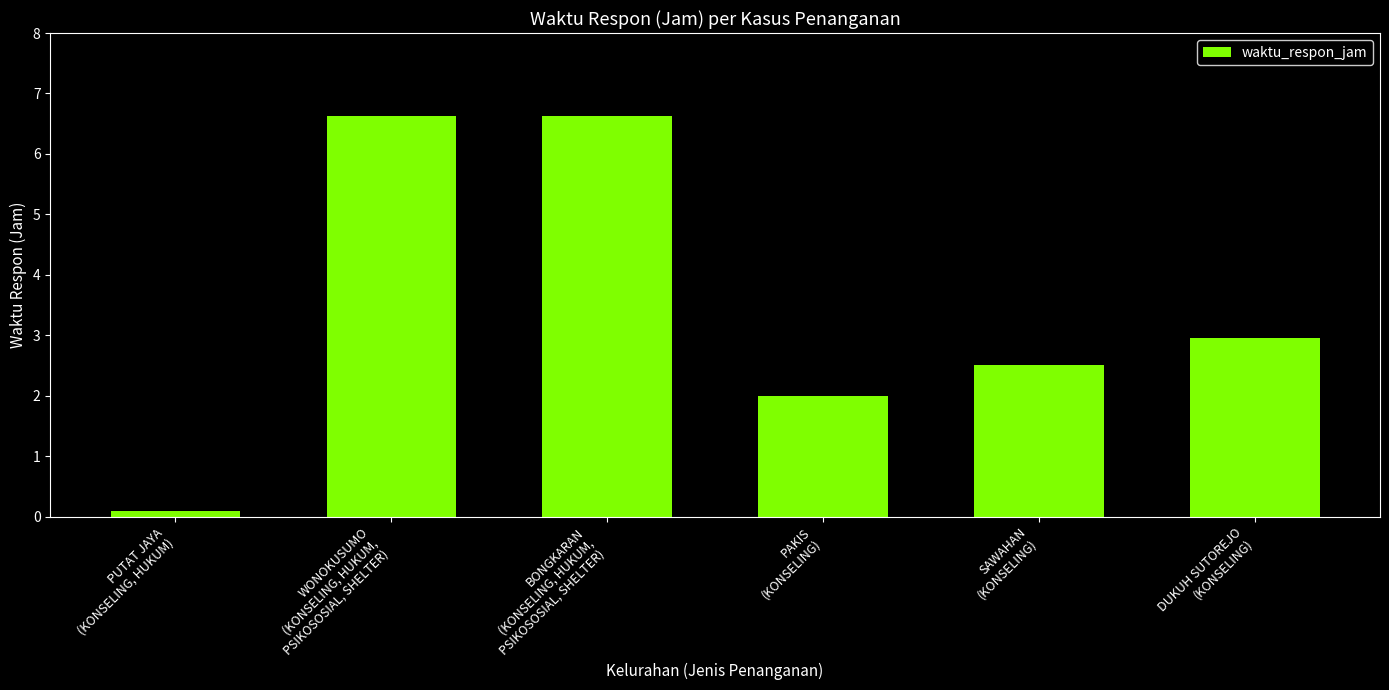

What is the greatest value displayed?

6.6